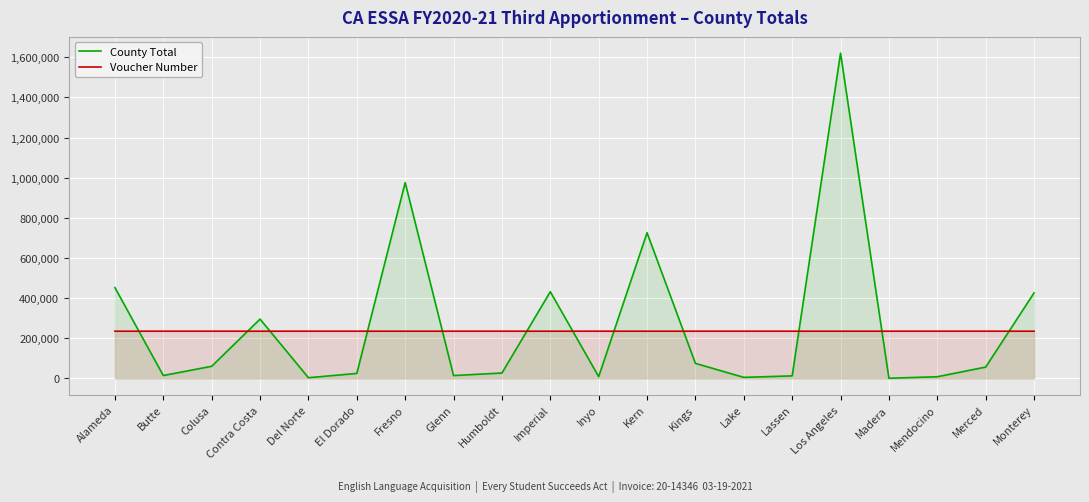

Which series has the largest total across all categories?

County Total